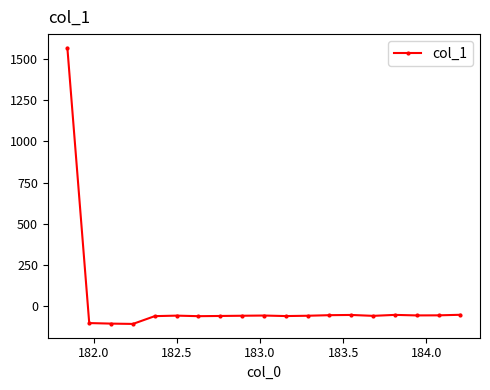

What is the difference between the maximum and minimum values?

1674.2